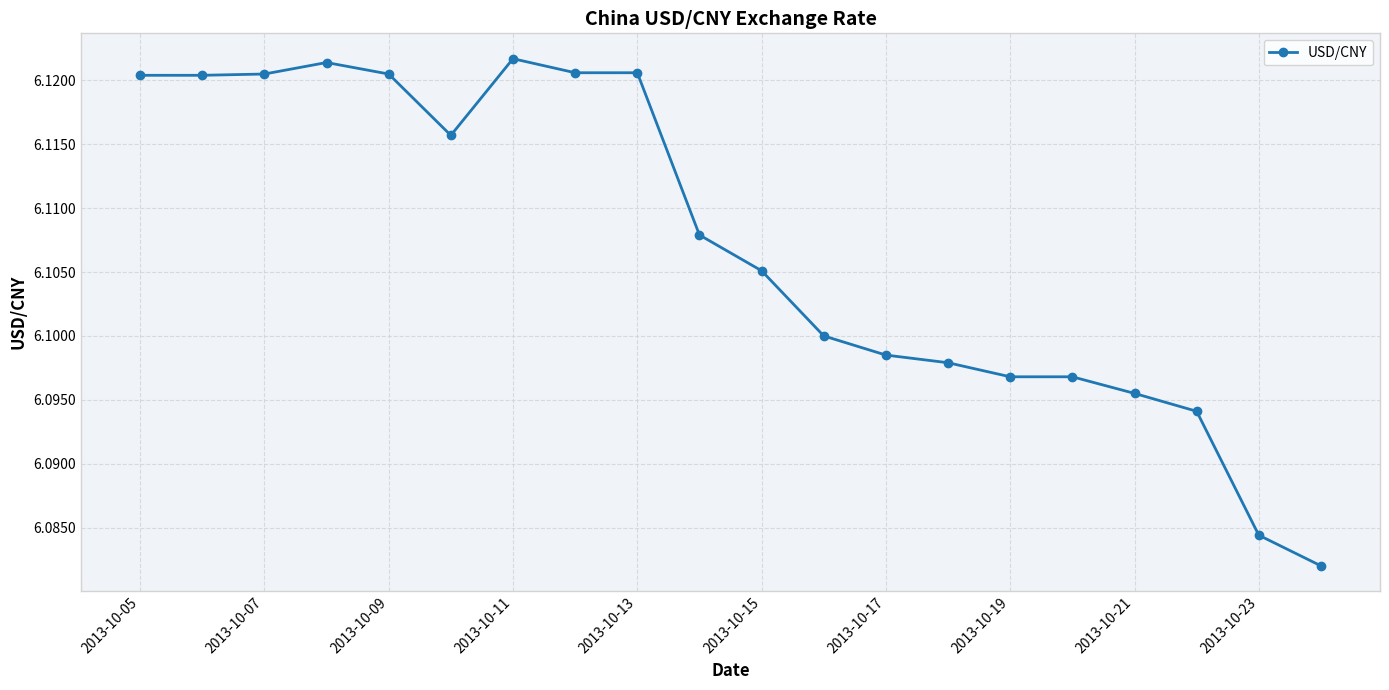

True or false: the data has more than 1 interior local peaks.

True